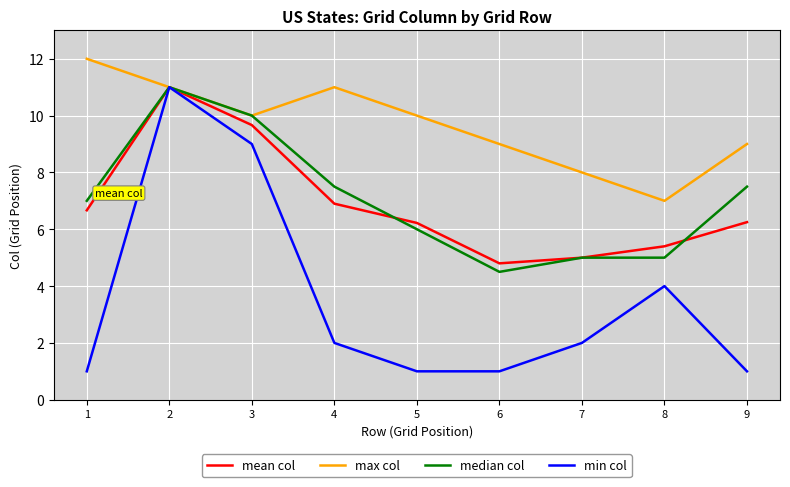

The max col series shows 10.0 at 5. True or false?

True